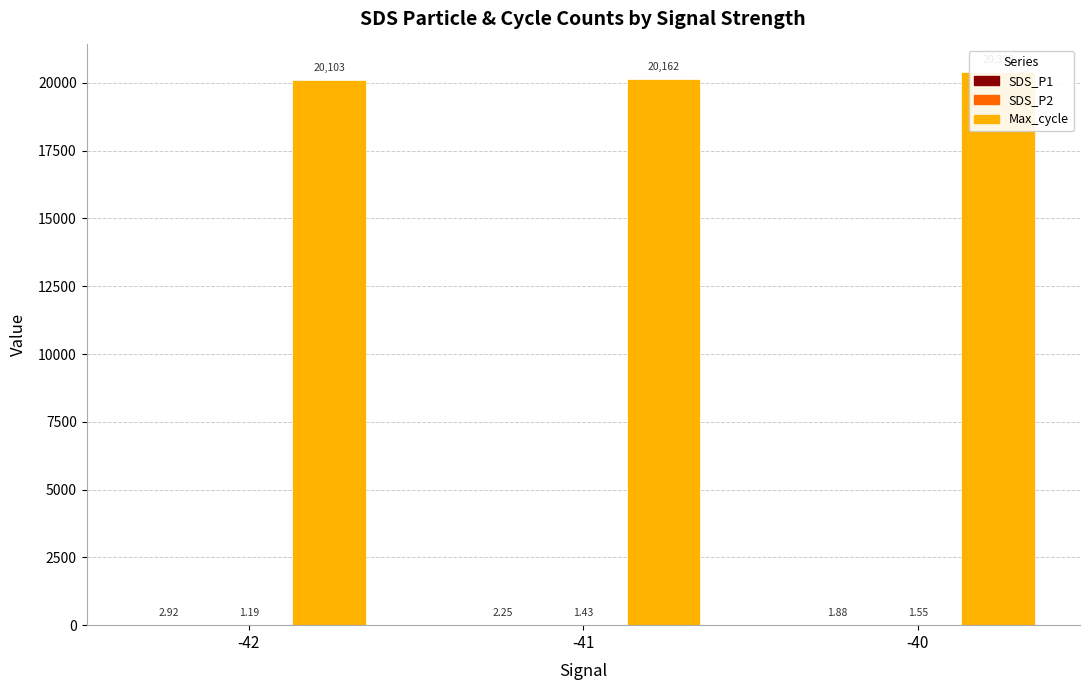

Which series changed the most between -42 and -40?

Max_cycle